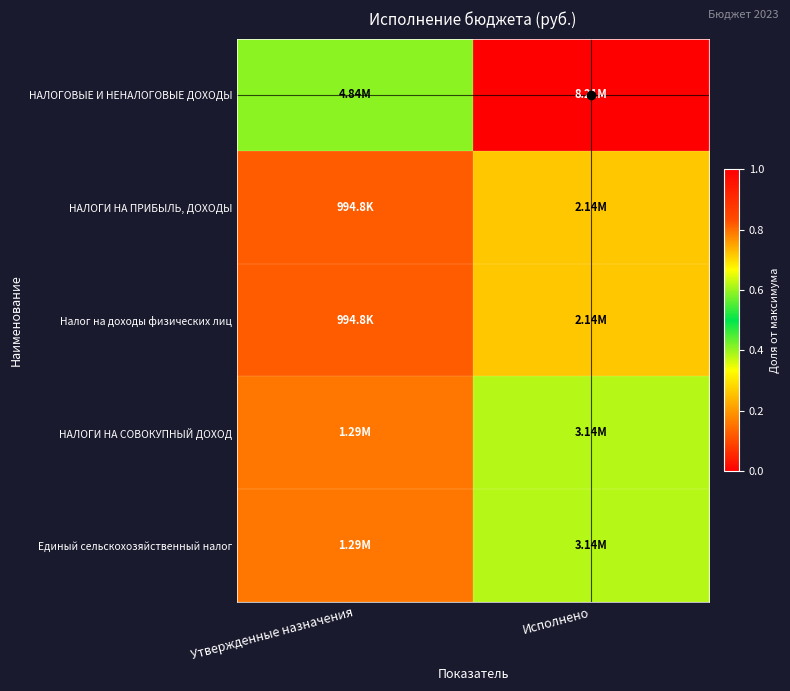

What is the greatest value displayed?

1.0